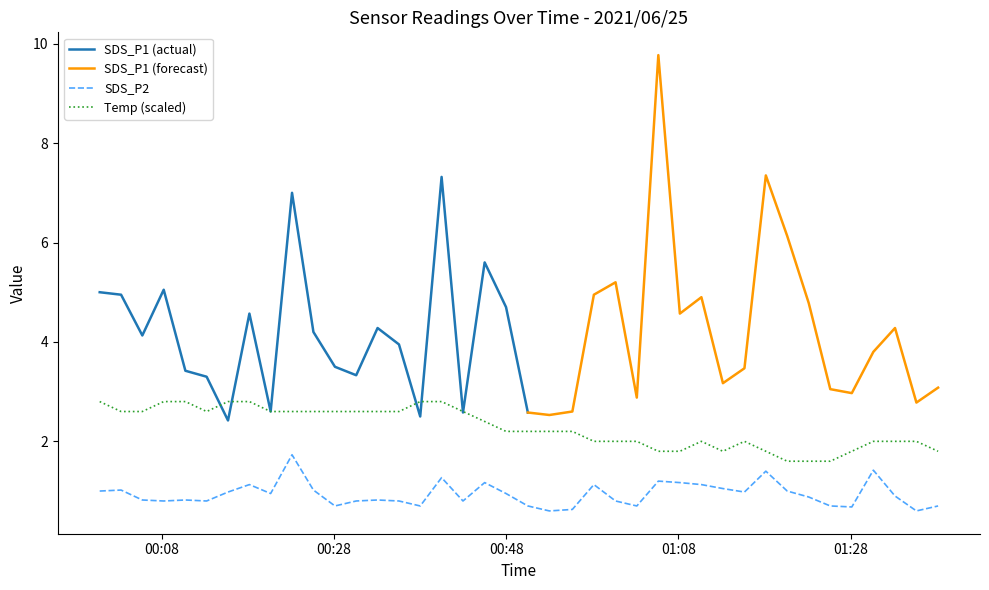

True or false: Temp (scaled) and SDS_P2 cross at least once.

False